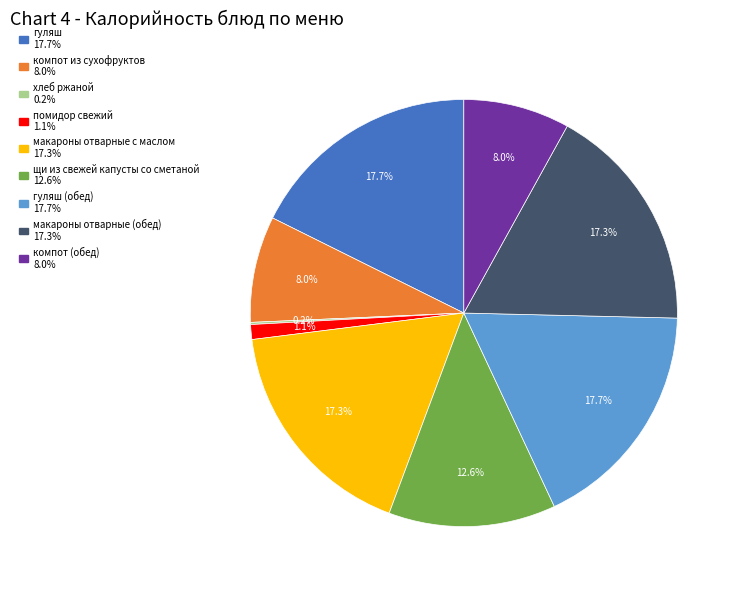

Is there any slice that represents more than half of the pie?

No